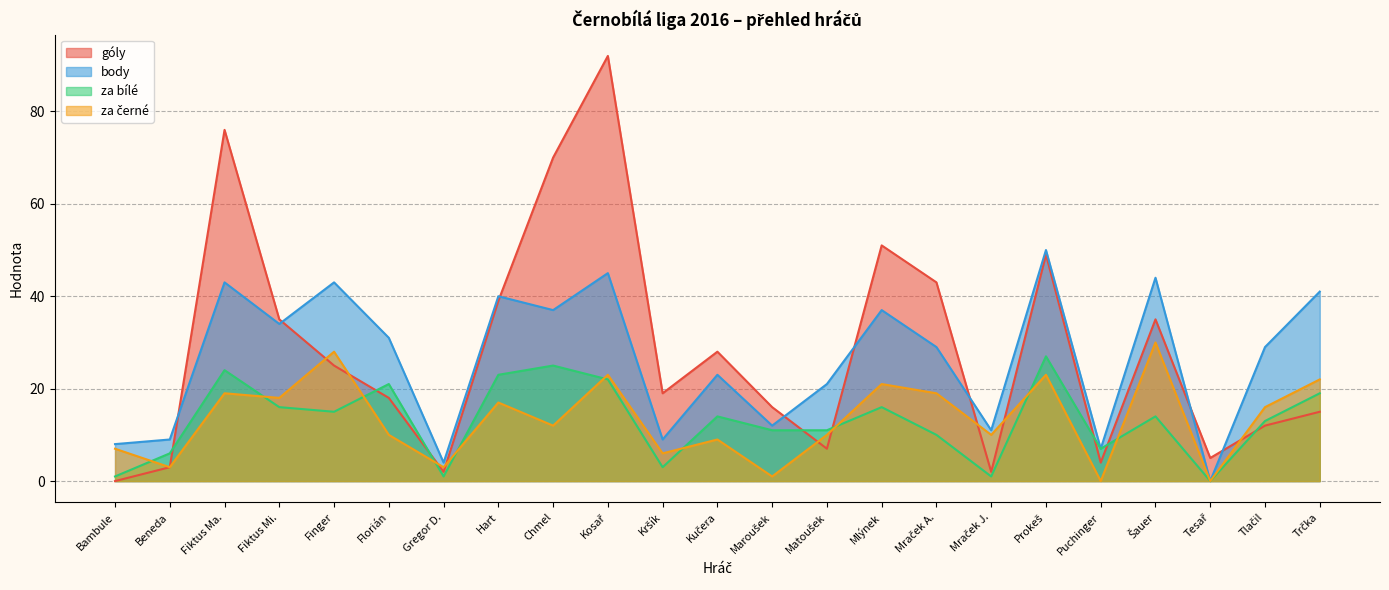

How many data points in body are less than 29?

10